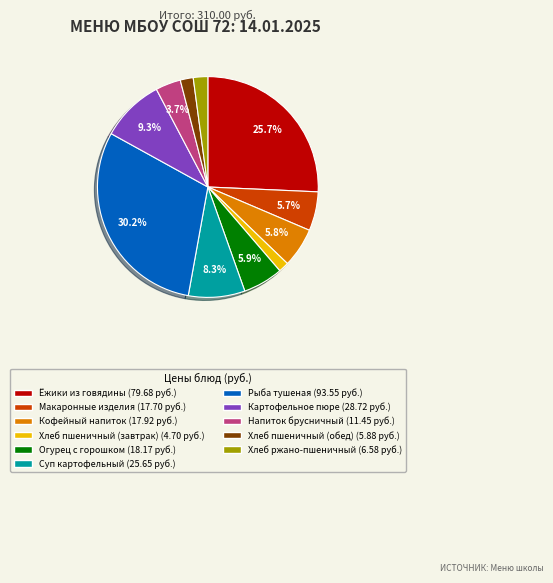

Is there a majority slice in this chart?

No